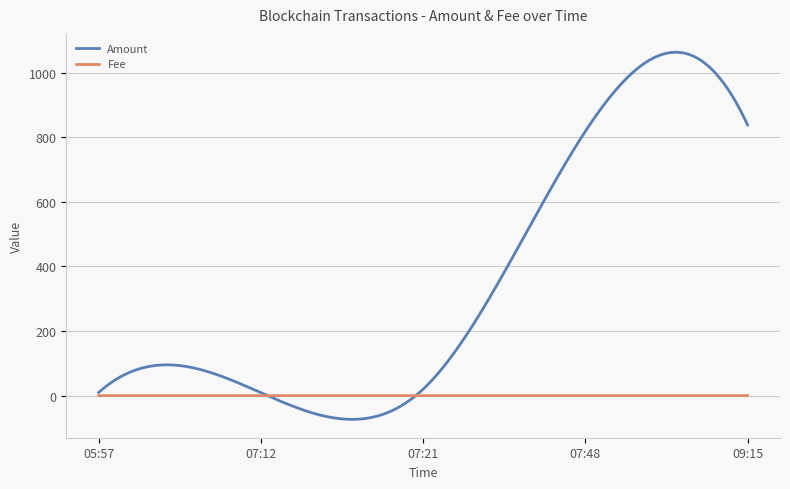

What is the minimum value shown in the chart?

-73.5